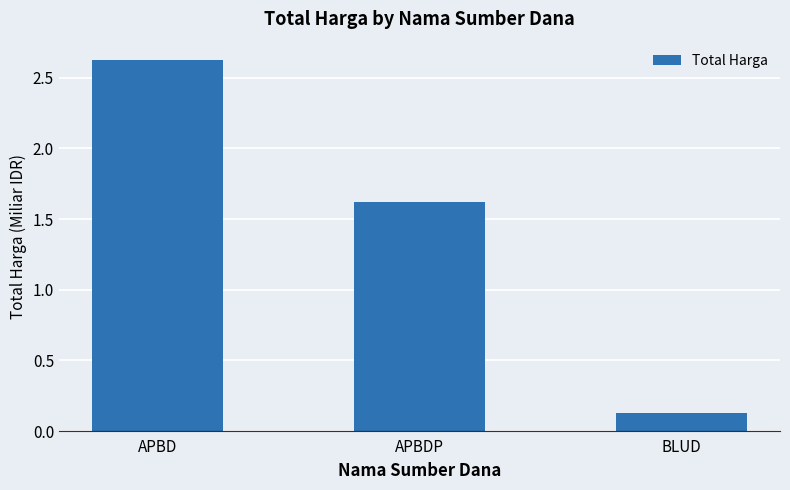

What is the sum of all values?

4.4